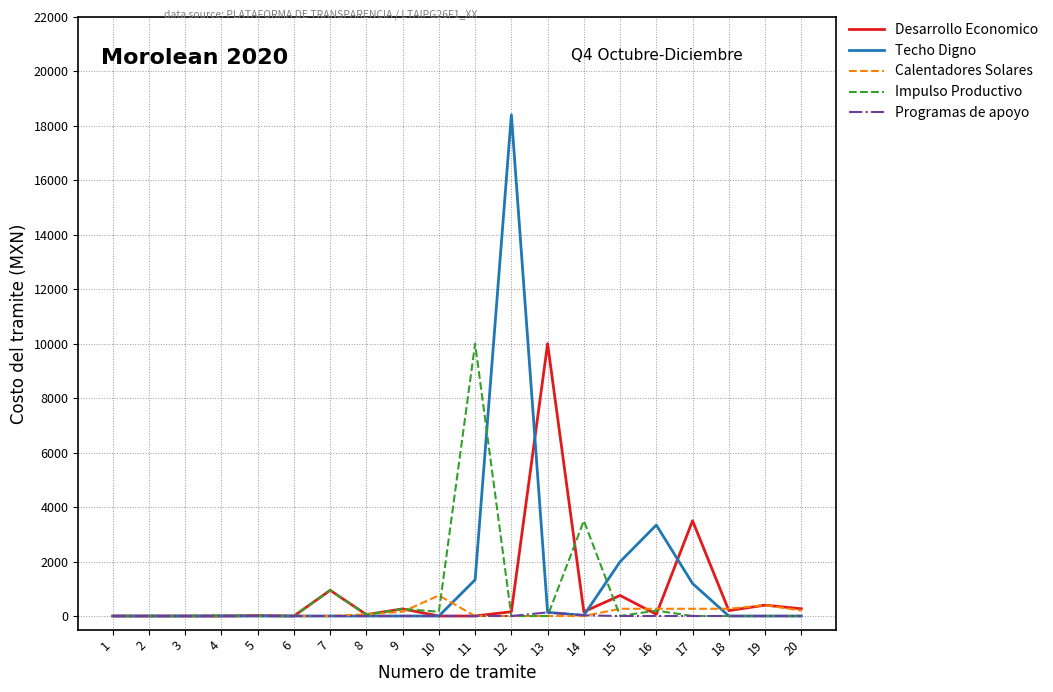

Between 13 and 16, which series saw the biggest shift?

Desarrollo Economico